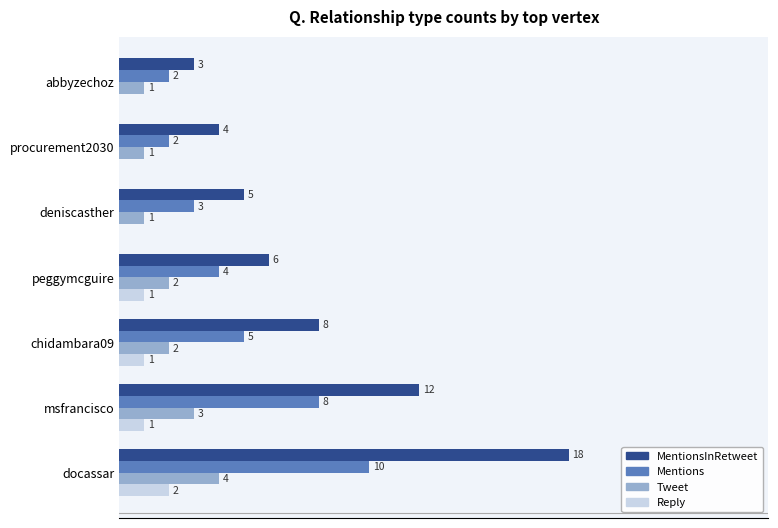

Is the value of MentionsInRetweet at chidambara09 greater than the value of Tweet at deniscasther?

Yes